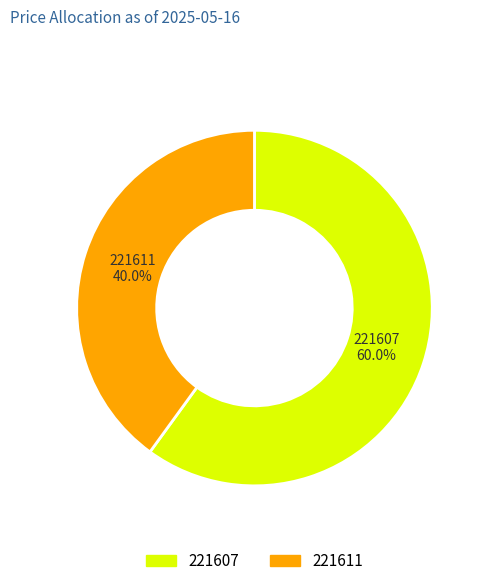

Rank the categories by value from lowest to highest.

221611, 221607